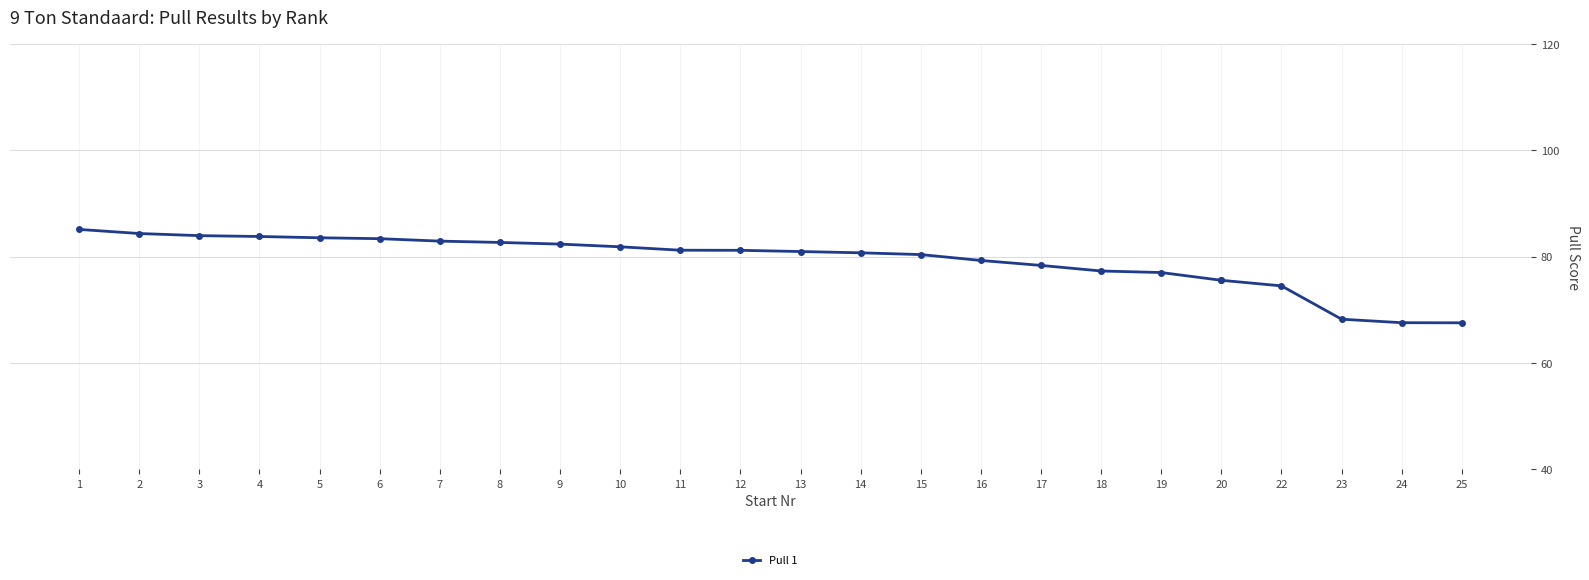

What is the difference between the values at 5 and 8?

0.9